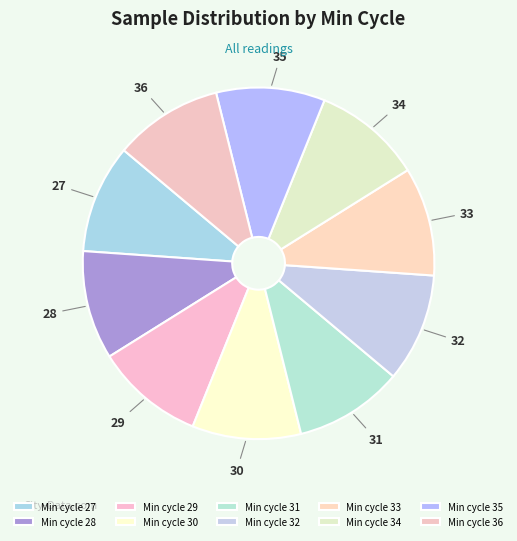

Is 32 the majority of the pie?

No